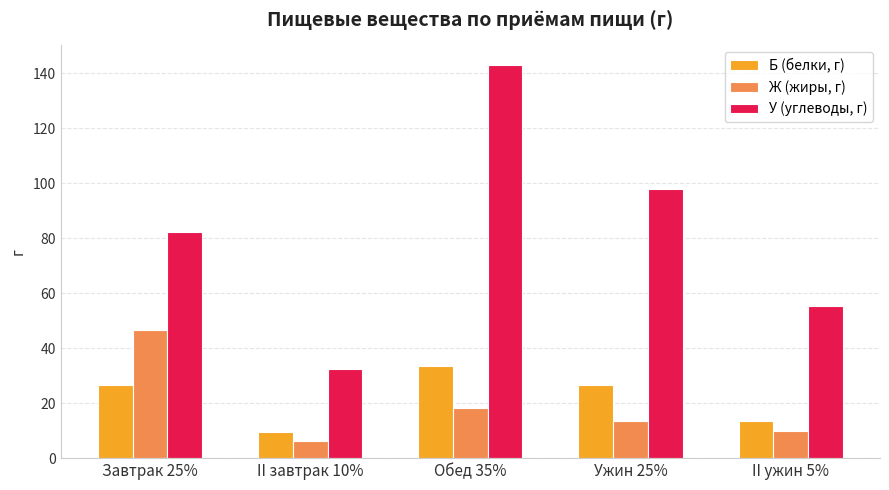

What is the sum of the Ж (жиры, г) values at Ужин 25% and II ужин 5%?

23.1